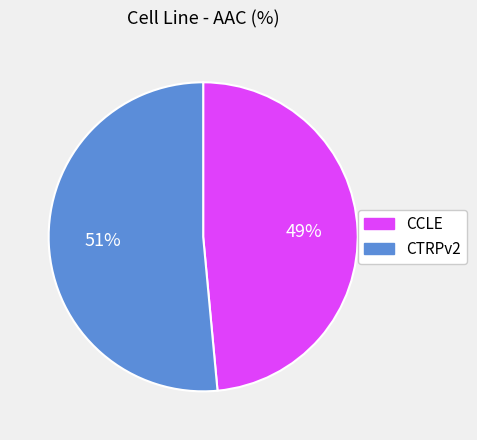

Does CCLE represent more than half of the total?

No